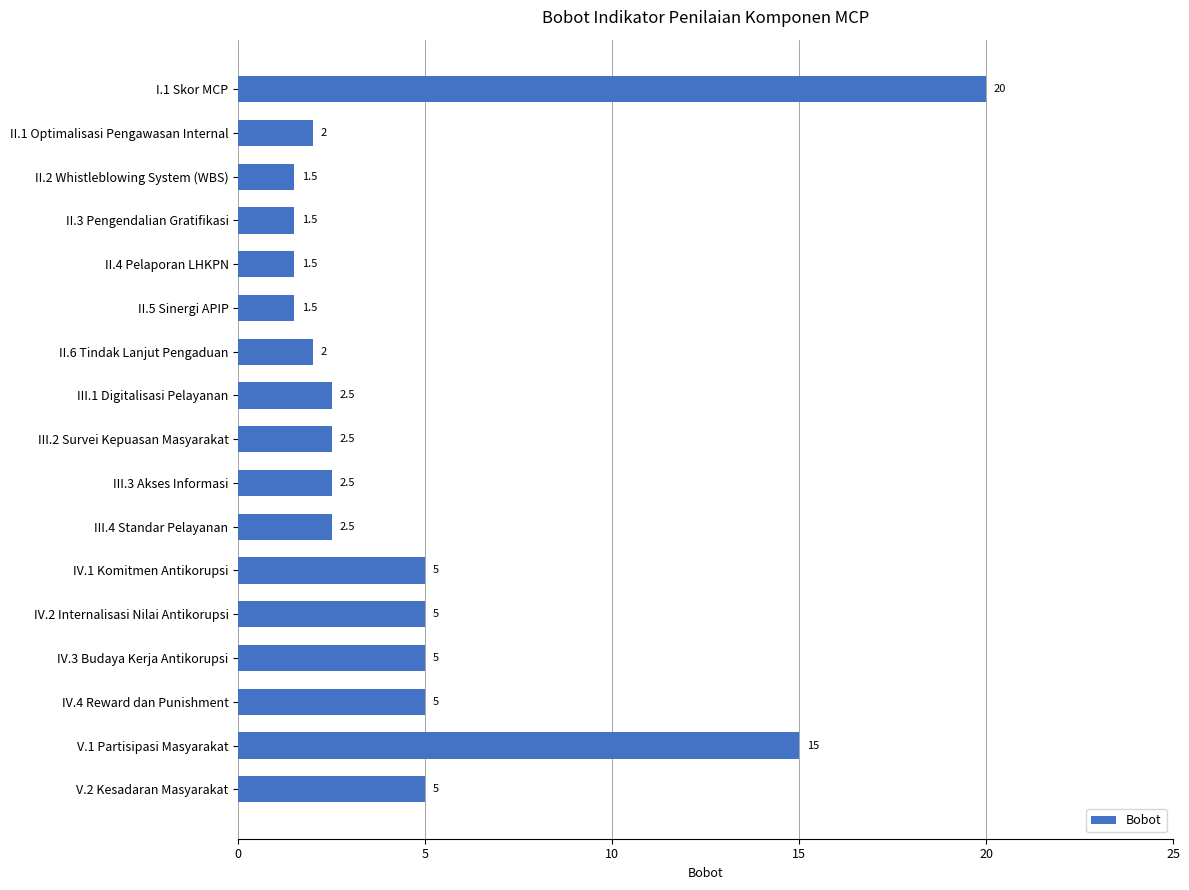

Are the bars grouped side by side (vs. stacked)?

No